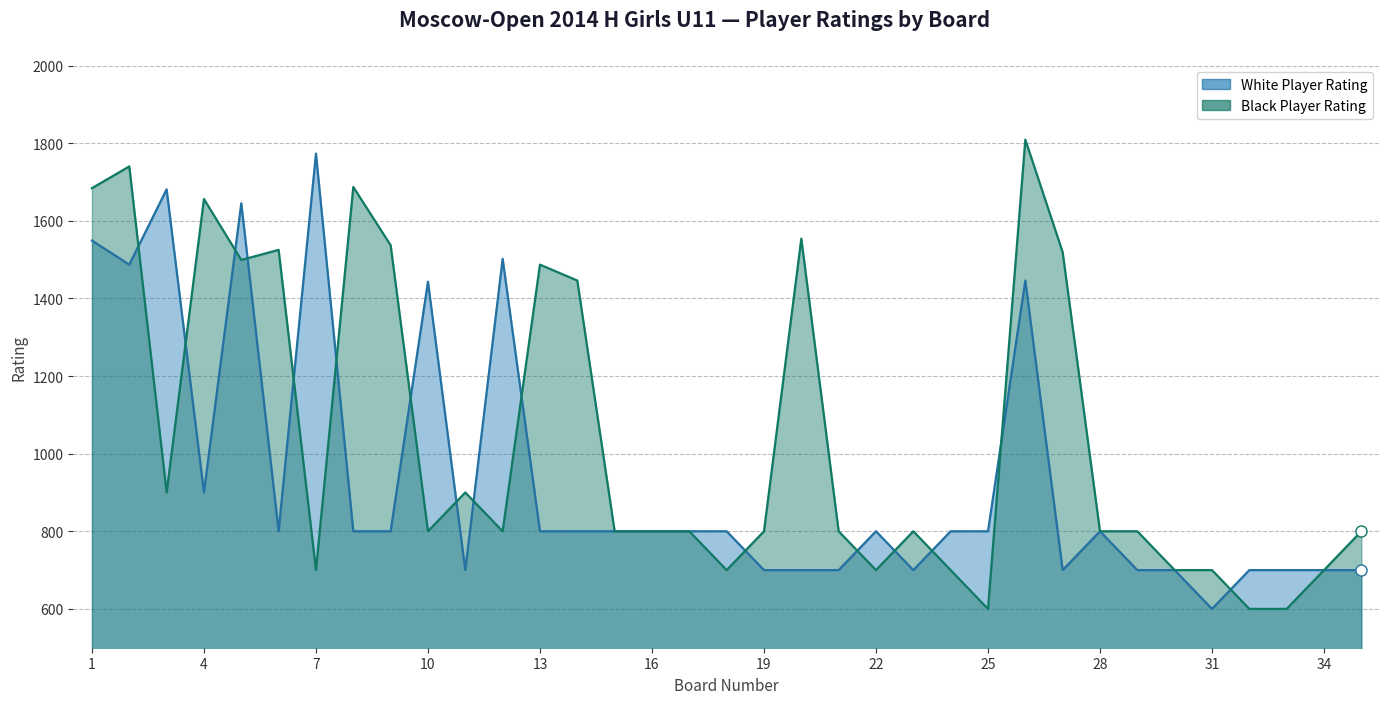

What is the maximum value shown in the chart?

1809